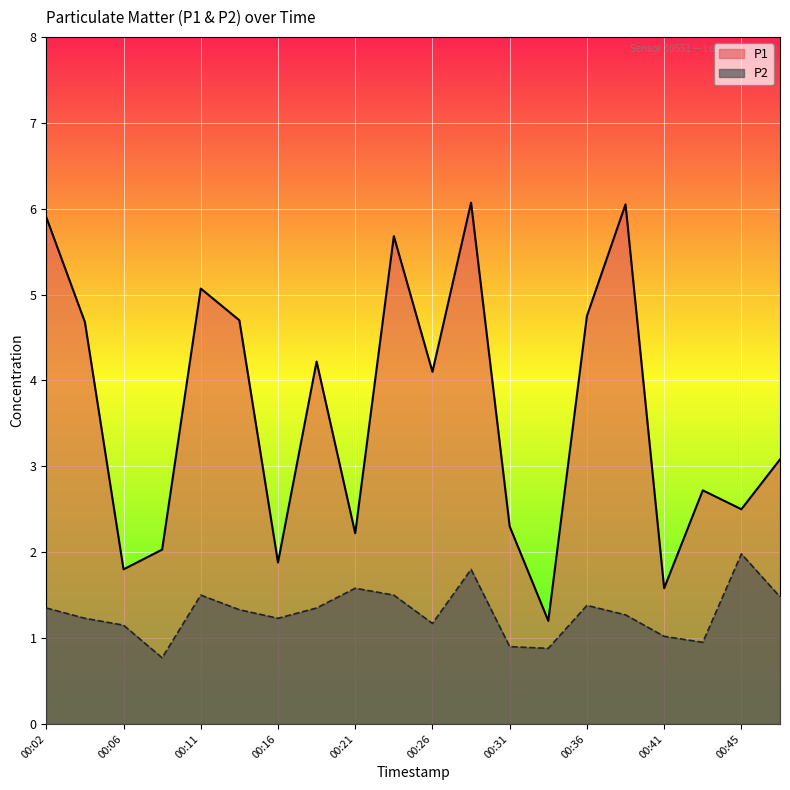

At which label does P1 reach its minimum?

00:33